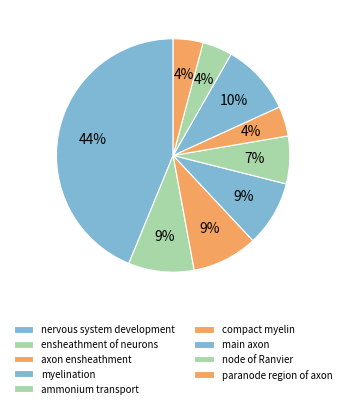

Which category has the biggest portion of the pie?

nervous system development